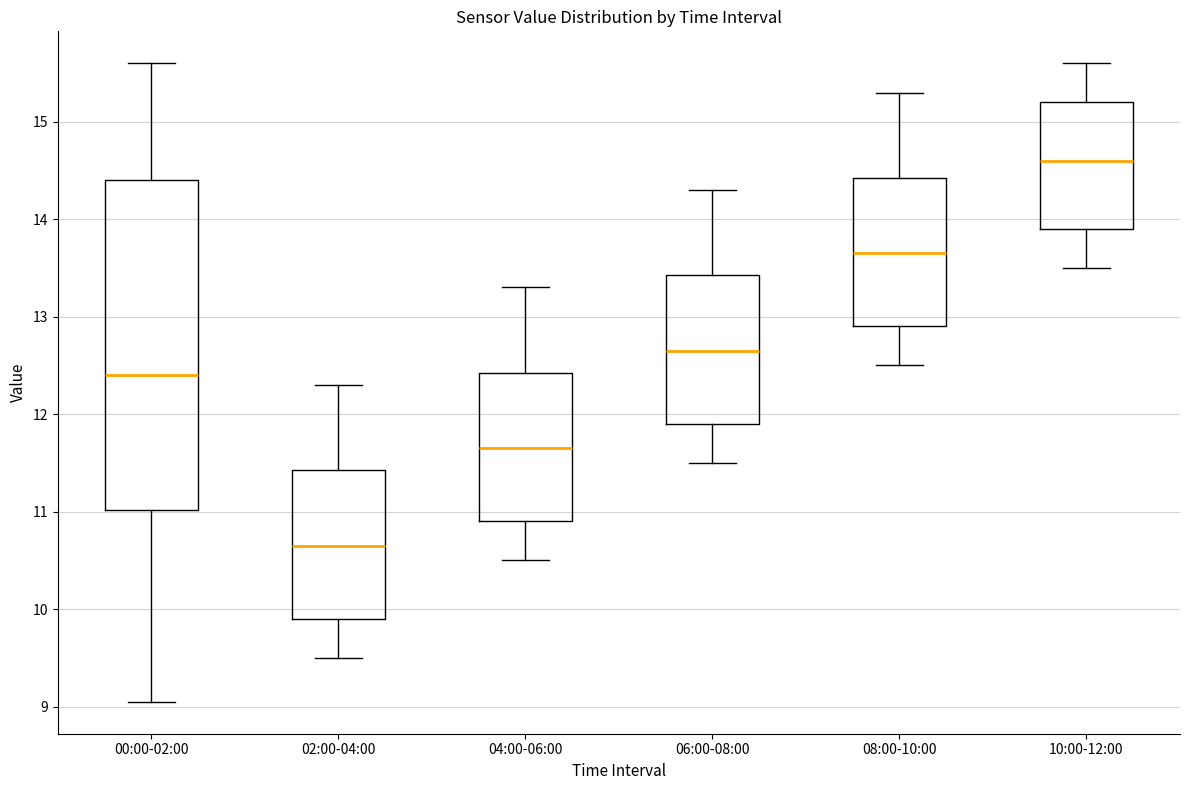

Reading left to right, read every box against the y-axis: the position of its median line, the range the box covers, and the ends of its whiskers. The values are not printed on the chart, so give them approximately, as read against the axis.

00:00-02:00: median 12.4, box 11.0 to 14.4, whiskers 9.1 to 15.6
02:00-04:00: median 10.7, box 9.9 to 11.4, whiskers 9.5 to 12.3
04:00-06:00: median 11.7, box 10.9 to 12.4, whiskers 10.5 to 13.3
06:00-08:00: median 12.7, box 11.9 to 13.4, whiskers 11.5 to 14.3
08:00-10:00: median 13.7, box 12.9 to 14.4, whiskers 12.5 to 15.3
10:00-12:00: median 14.6, box 13.9 to 15.2, whiskers 13.5 to 15.6